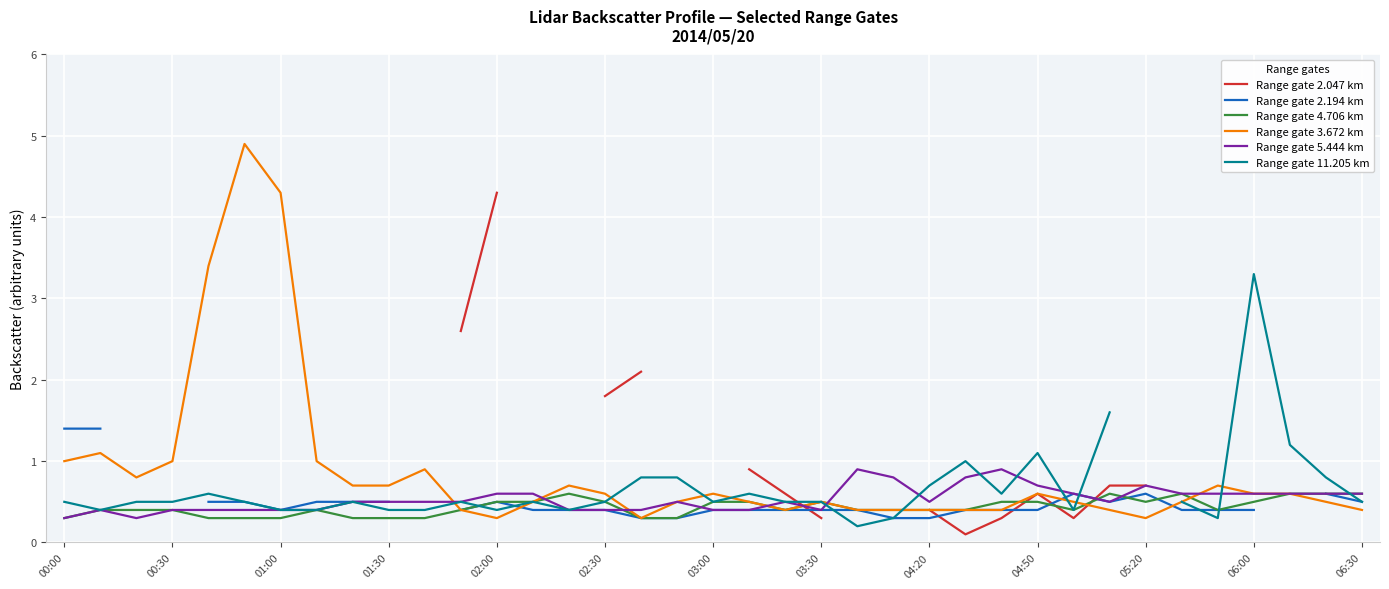

What is the label of the 21st point from the left?

20